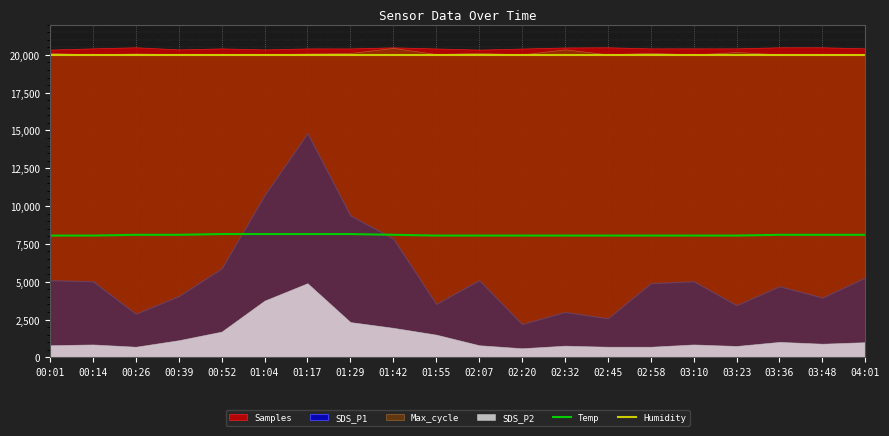

What position from the left is 03:23?

17